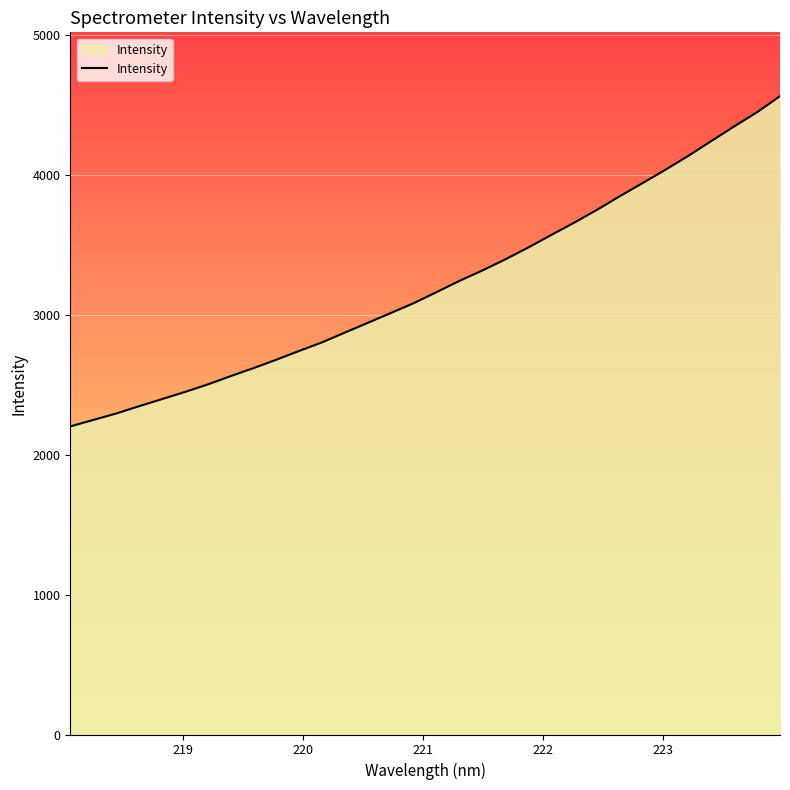

What is the minimum value shown in the chart?

2202.9